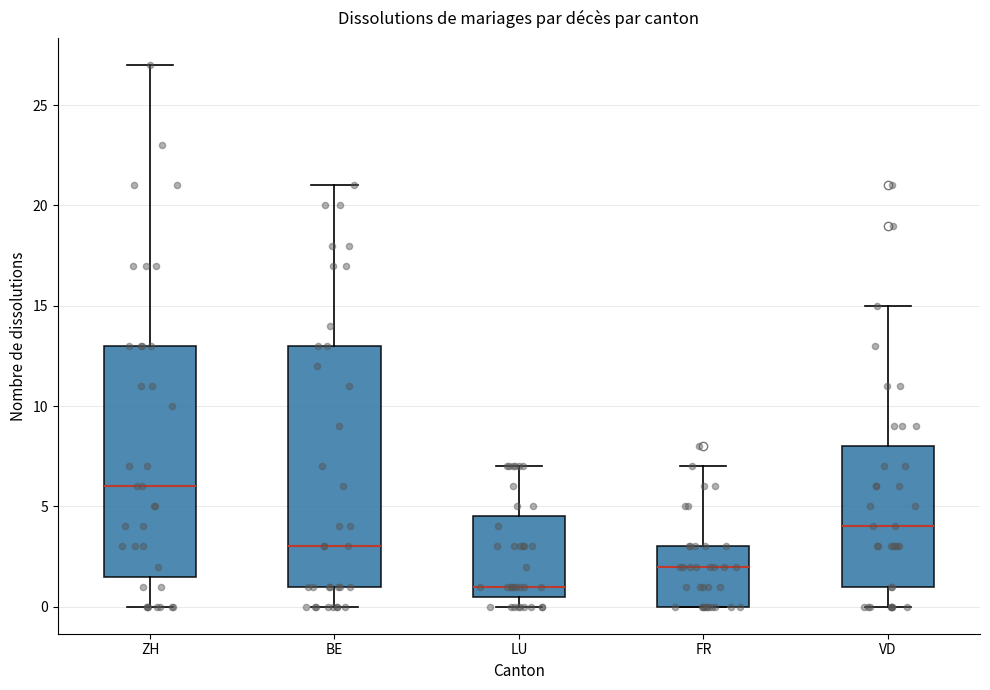

Reading left to right, read every box against the y-axis: the position of its median line, the range the box covers, and the ends of its whiskers. The values are not printed on the chart, so give them approximately, as read against the axis.

ZH: median 6.0, box 1.5 to 13.0, whiskers 0.0 to 27.0
BE: median 3.0, box 1.0 to 13.0, whiskers 0.0 to 21.0
LU: median 1.0, box 0.5 to 4.5, whiskers 0.0 to 7.0
FR: median 2.0, box 0.0 to 3.0, whiskers 0.0 to 7.0
VD: median 4.0, box 1.0 to 8.0, whiskers 0.0 to 15.0